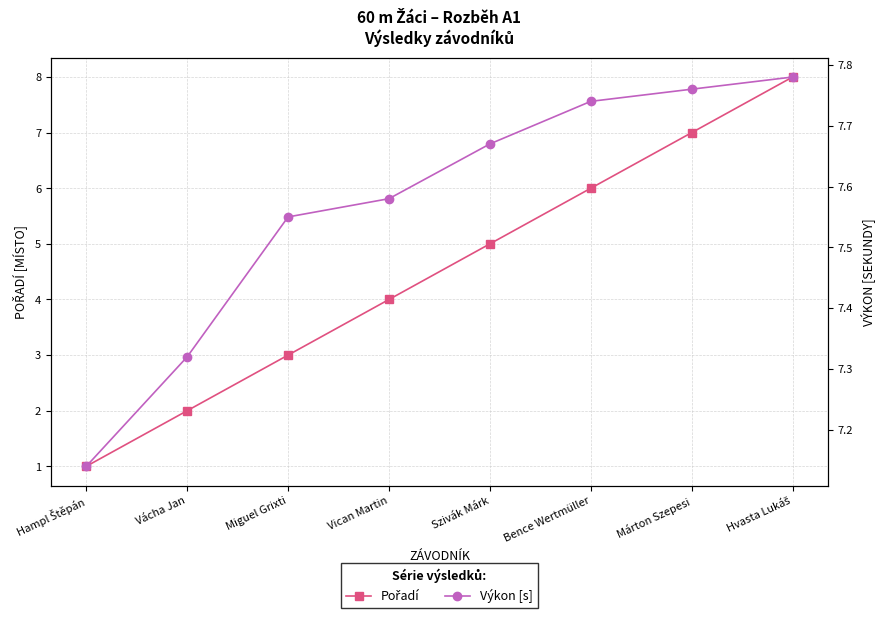

True or false: Pořadí and Výkon [s] intersect in this chart.

True